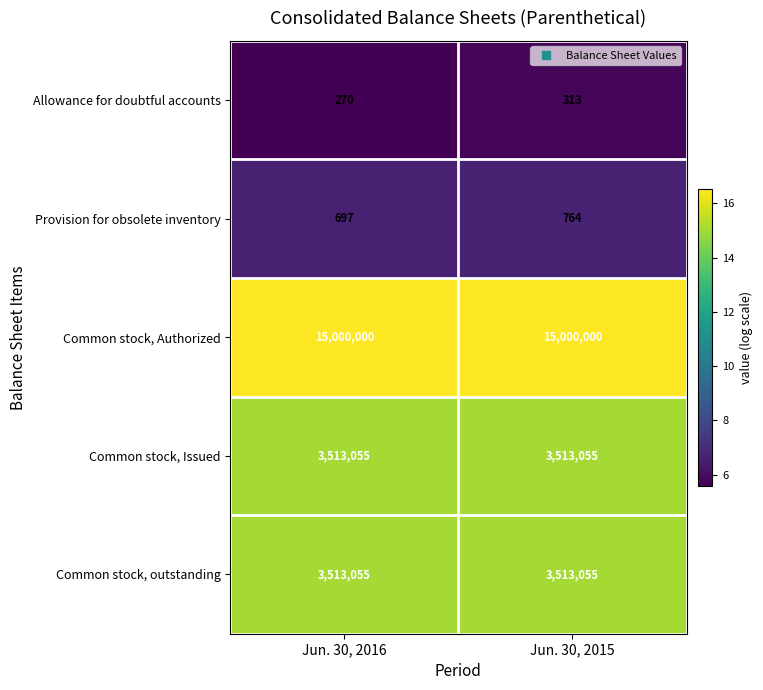

At which category is the sum across all series the highest?

Jun. 30, 2015